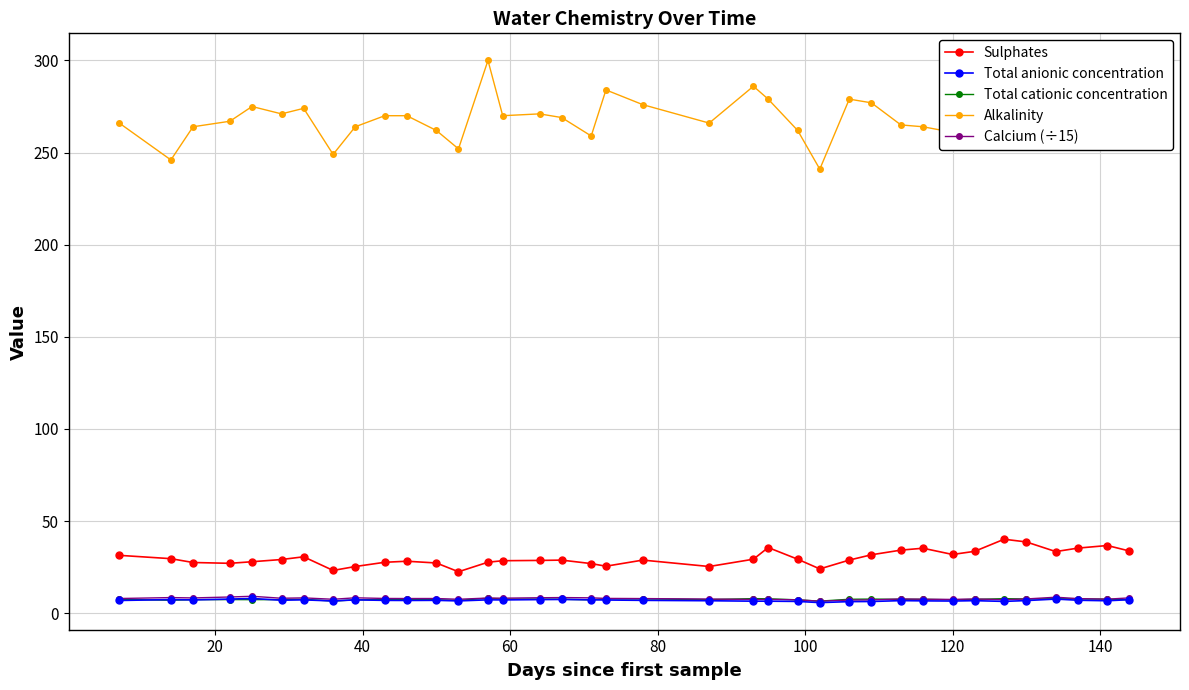

What is the minimum value for Alkalinity?

241.0